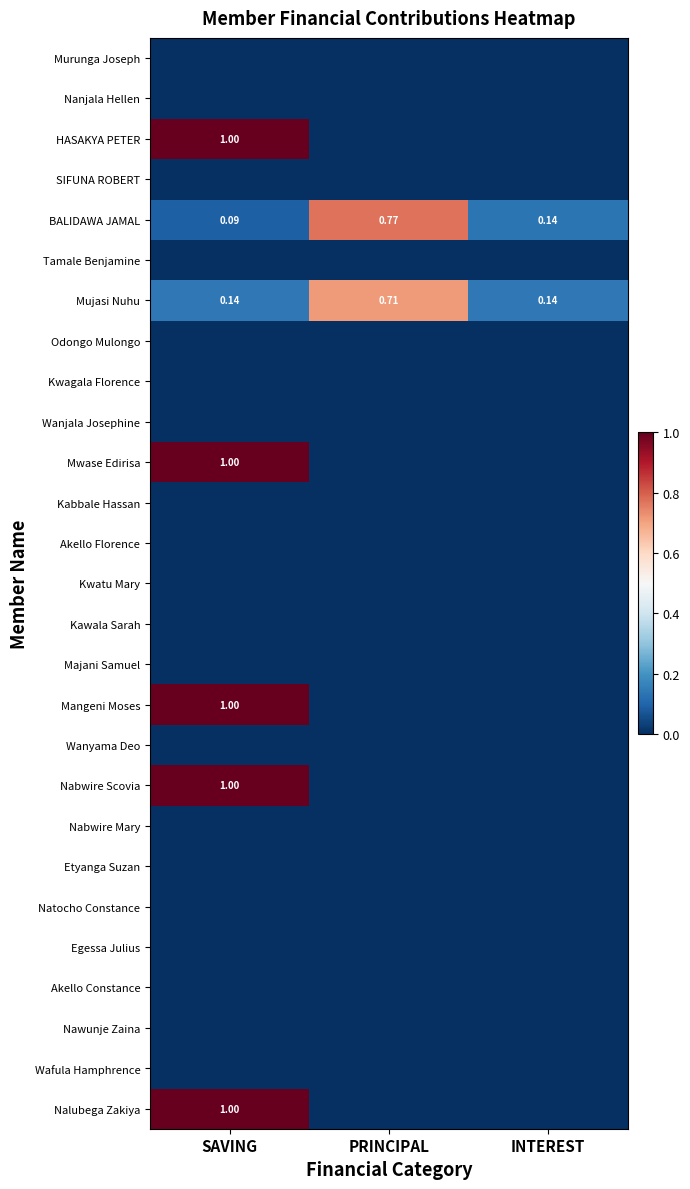

List the labels in order of Nalubega Zakiya value, largest first.

SAVING, PRINCIPAL, INTEREST